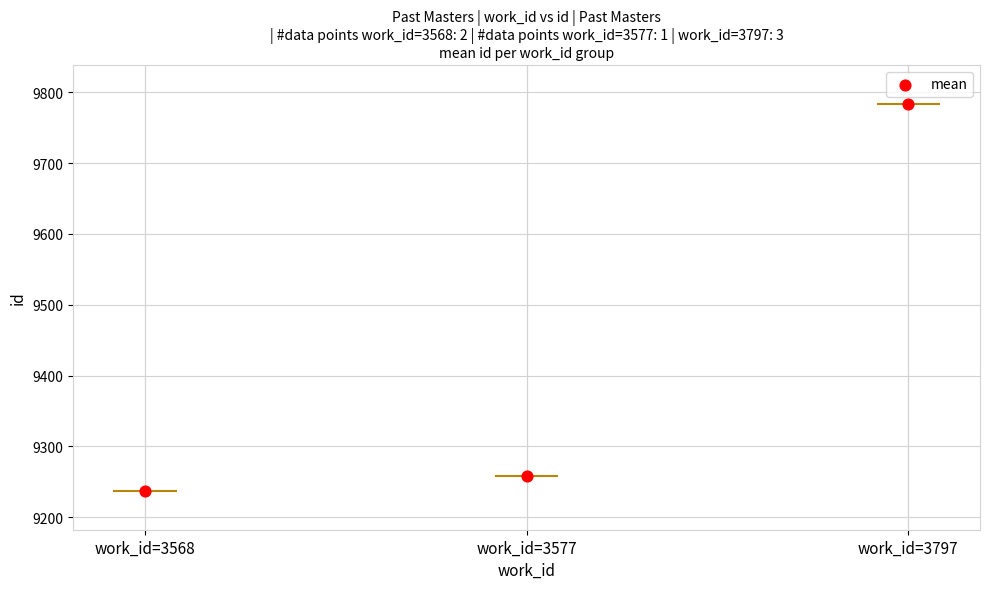

What Y value in the scatter plot is closest to 9510?

9258